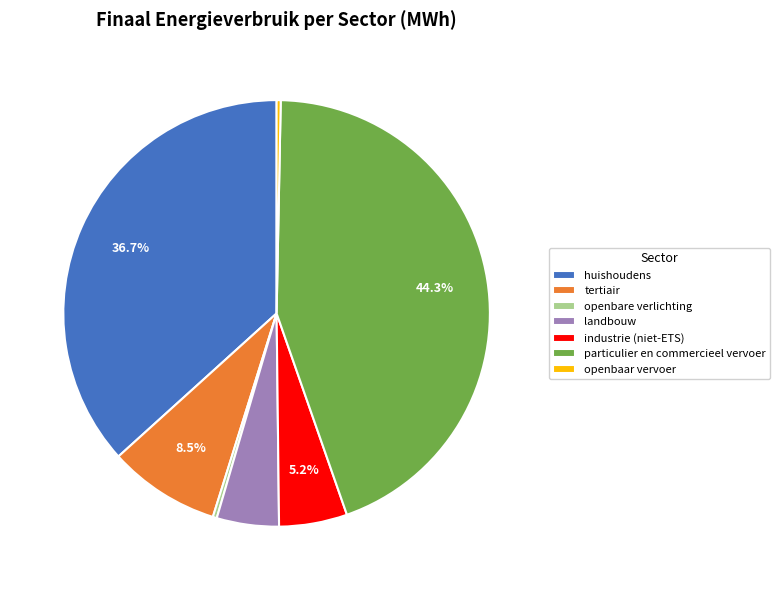

To the nearest percent, what is the difference between the particulier en commercieel vervoer and huishoudens slice percentages?

8%